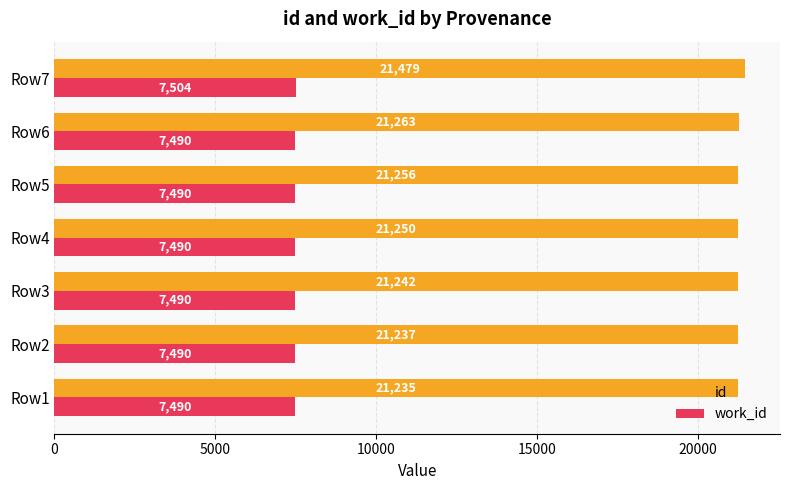

Is it true that id equals 28282 at Row5?

False